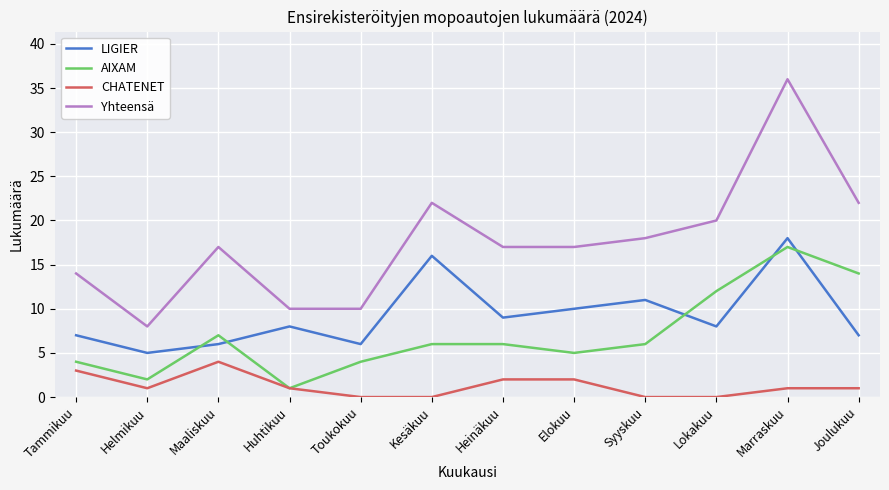

Count the number of data series in this chart.

4